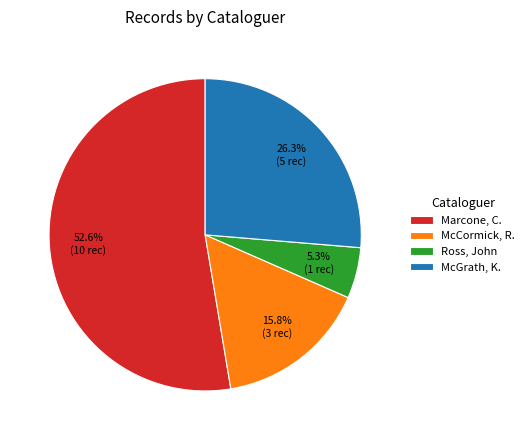

The Marcone, C. slice represents 71% of the pie. True or false?

False